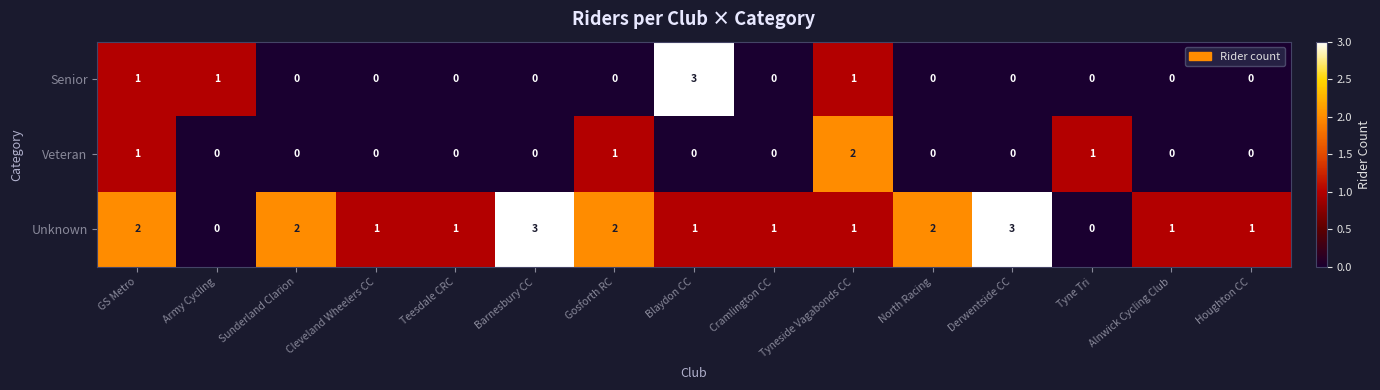

What is the maximum value shown in the chart?

3